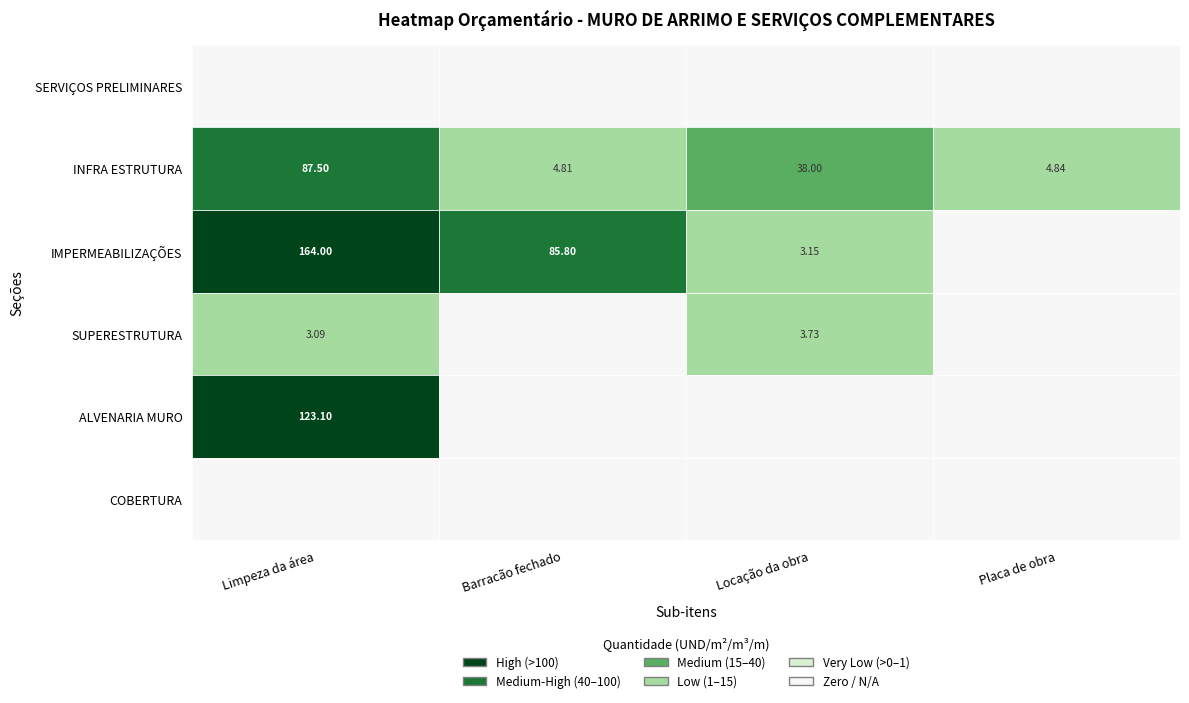

Reading left to right, list all the values displayed in this chart.

SERVIÇOS PRELIMINARES: 0.0	0.0	0.0	0.0
INFRA ESTRUTURA: 87.5	4.8	38.0	4.8
IMPERMEABILIZAÇÕES: 164.0	85.8	3.1	0.0
SUPERESTRUTURA: 3.1	0.0	3.7	0.0
ALVENARIA MURO: 123.1	0.0	0.0	0.0
COBERTURA: 0.0	0.0	0.0	0.0